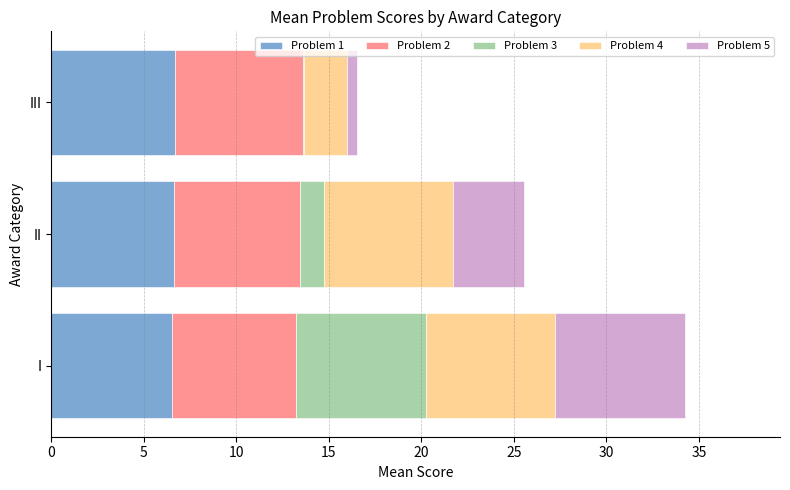

The value of Problem 1 at I is 6.5. True or false?

True